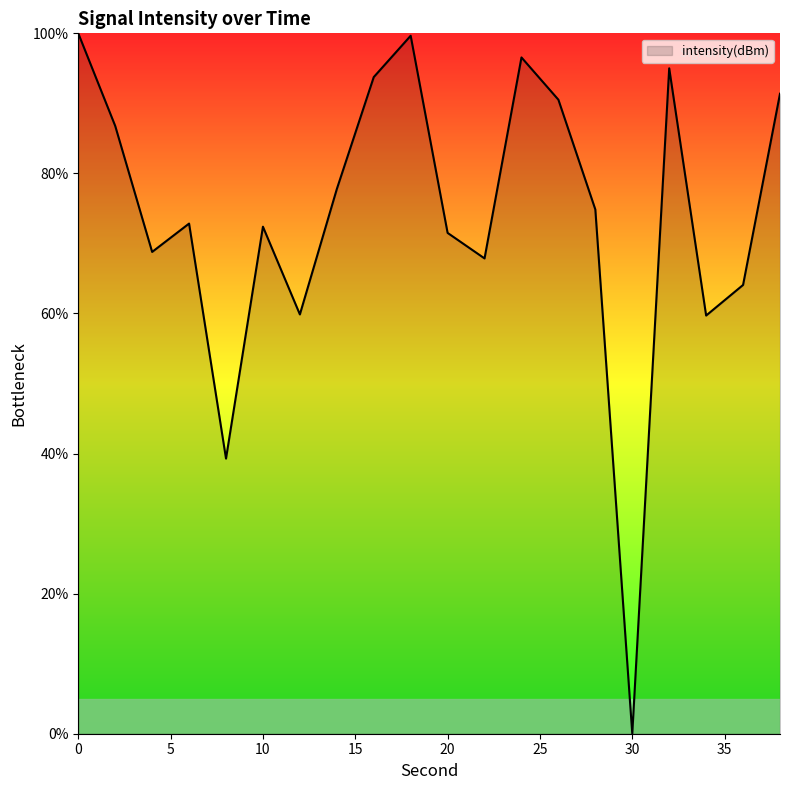

What is the maximum value shown in the chart?

100.0